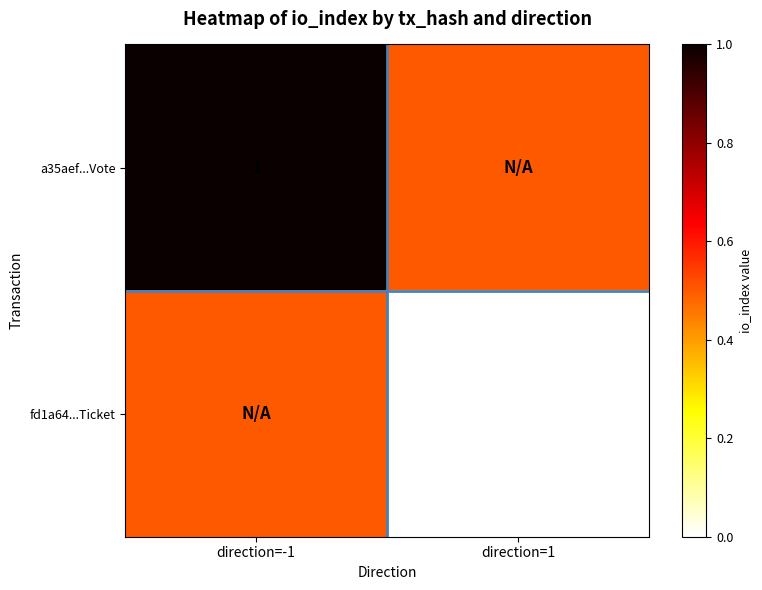

The value of a35aef...Vote at direction=-1 is 1.0. True or false?

True